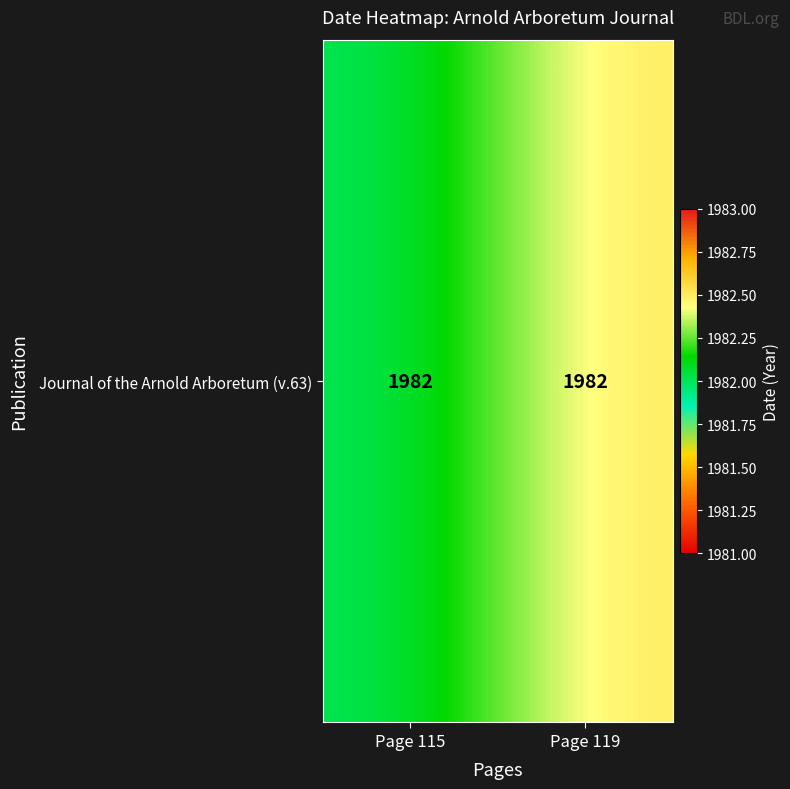

What is the difference between the maximum and minimum values?

0.5